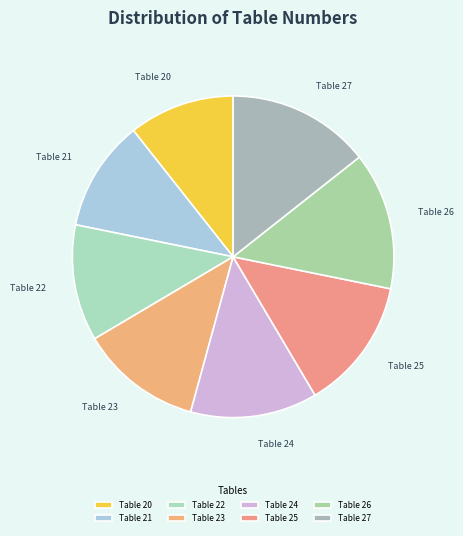

How many slices are in this pie chart?

8